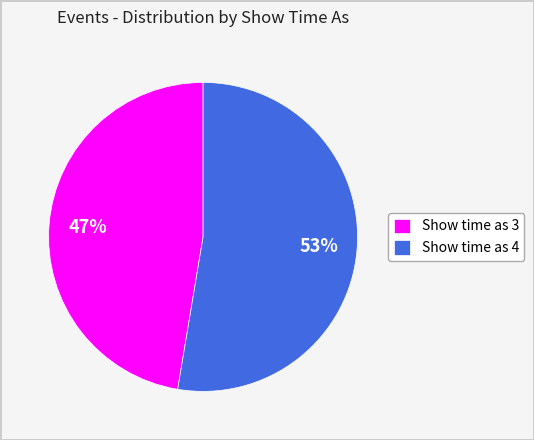

Do Show time as 3 and Show time as 4 together represent more than half of the pie?

Yes